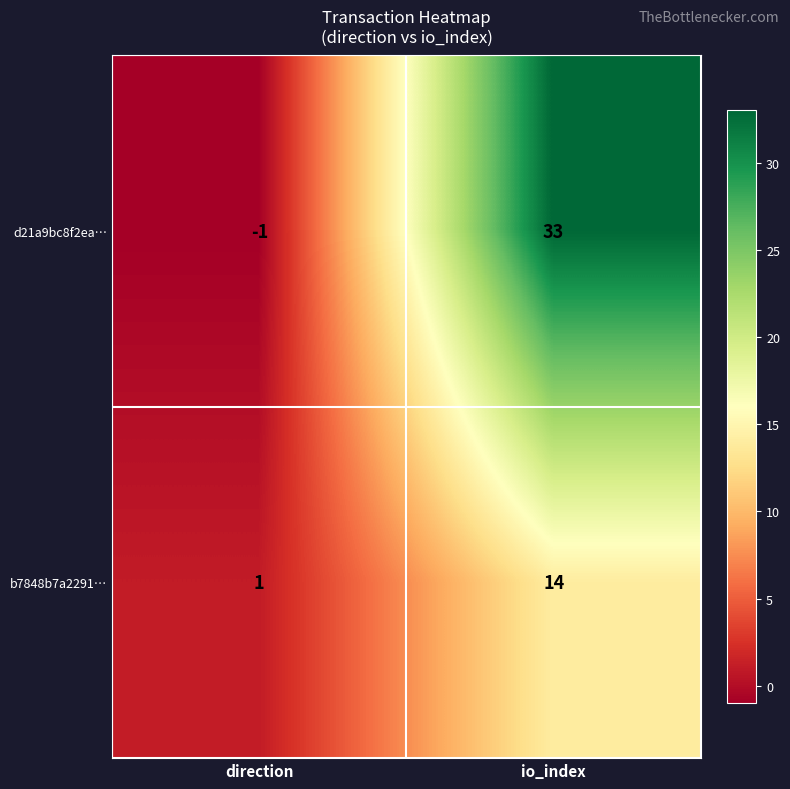

Is it true that b7848b7a2291… equals 18 at io_index?

False